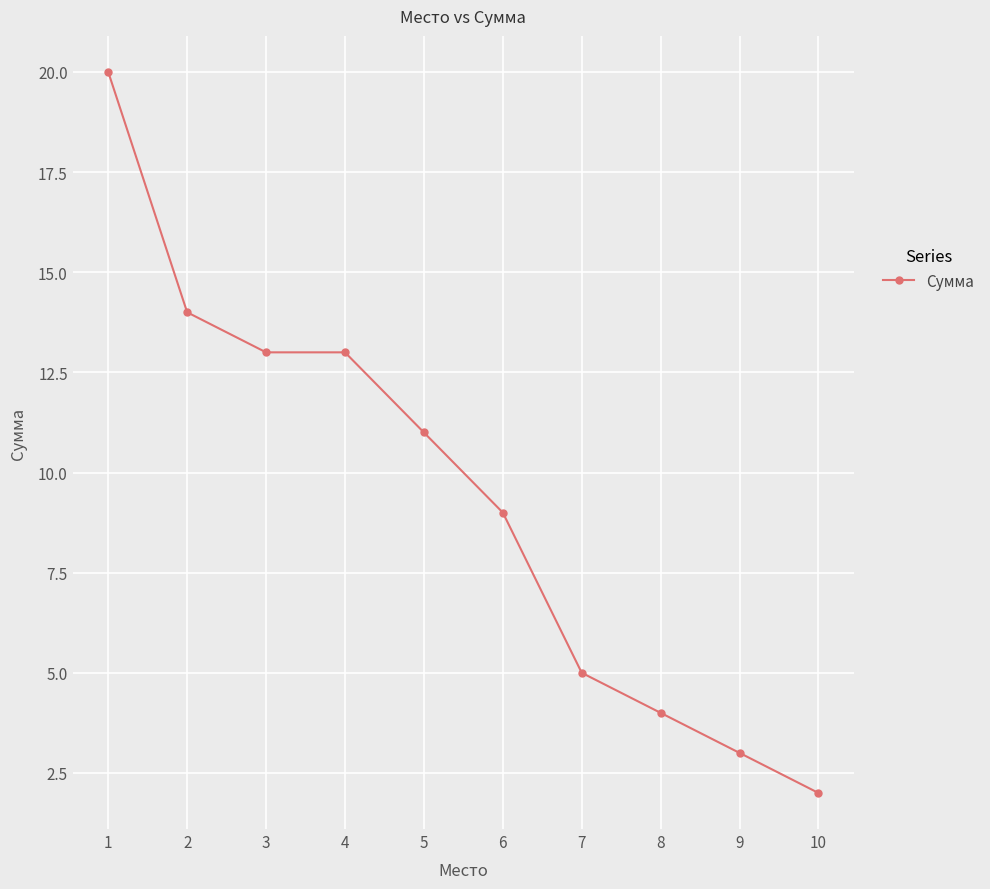

What is the ratio of the value at 6 to the value at 1?

0.5